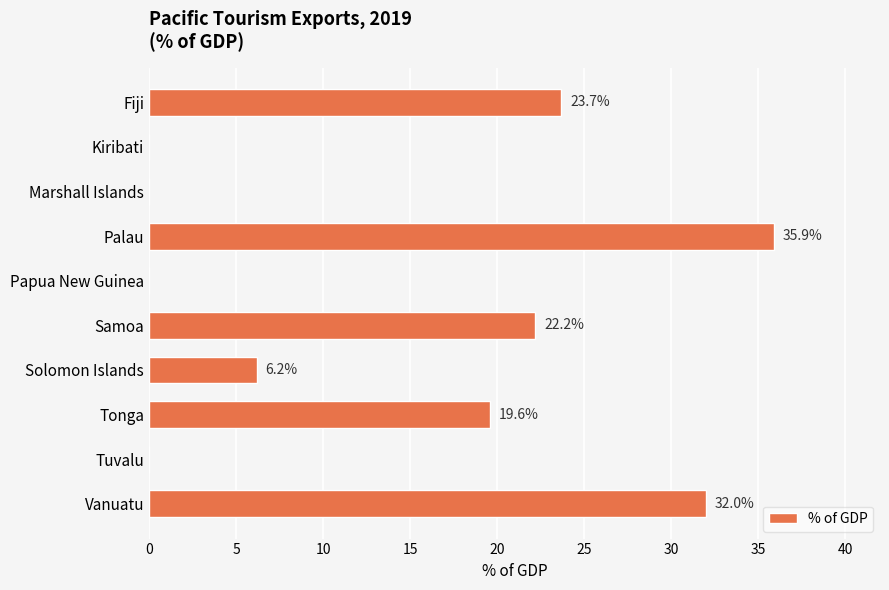

Between Papua New Guinea and Samoa, which is larger?

Samoa